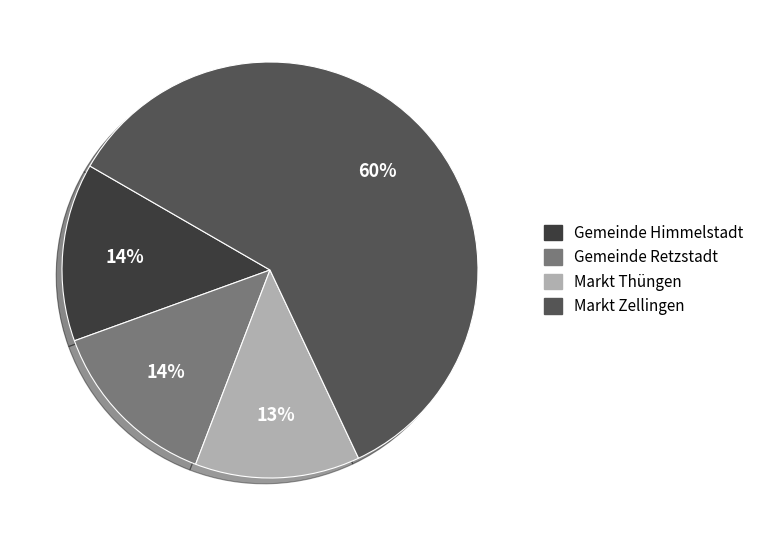

How many slices are in this pie chart?

4